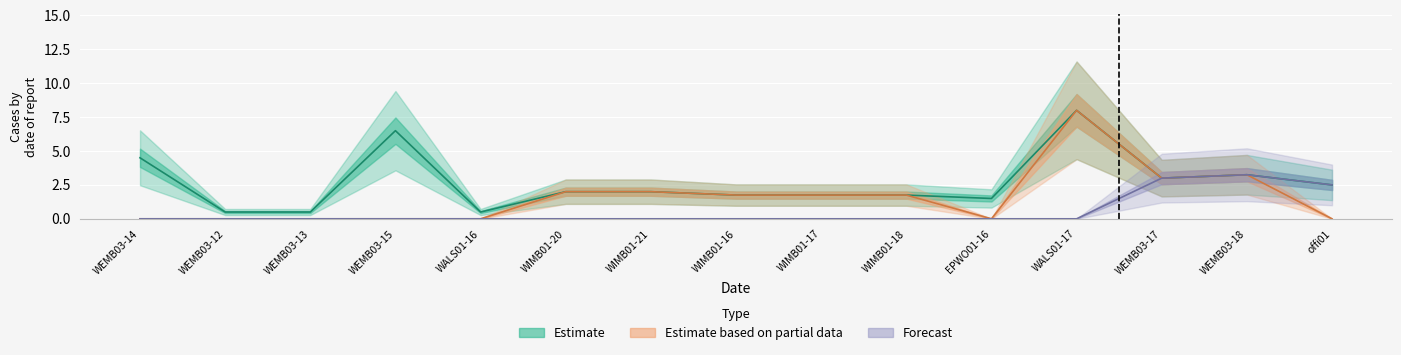

Which label corresponds to the largest value in the chart?

WALS01-17